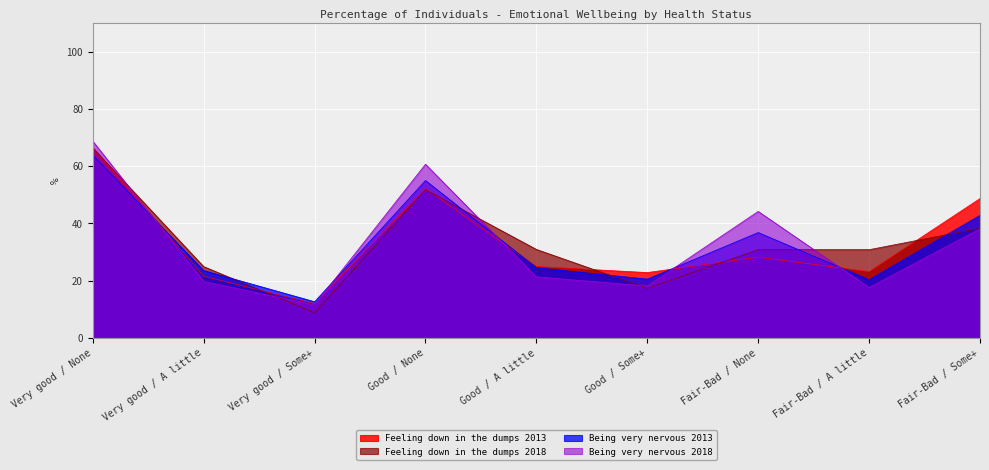

What is the total value across all series at Very good / A little?

89.6